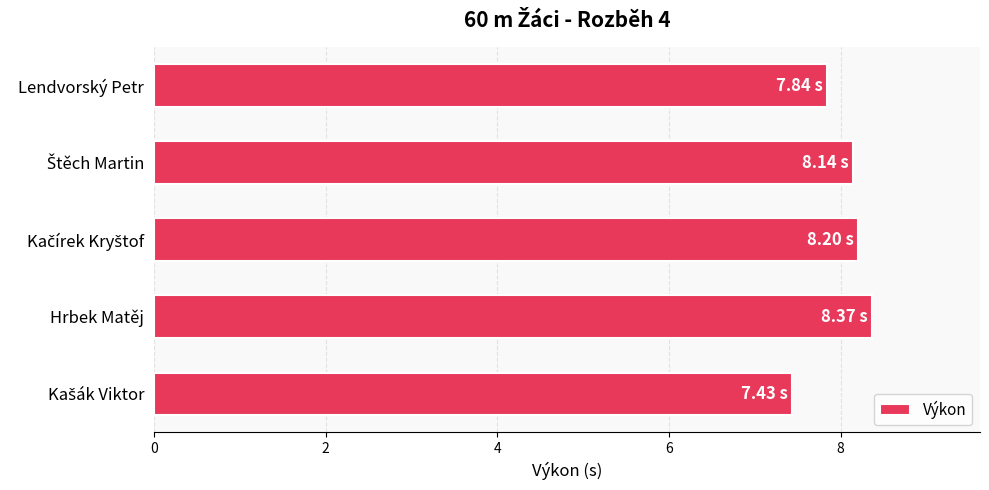

What is the average value?

8.0